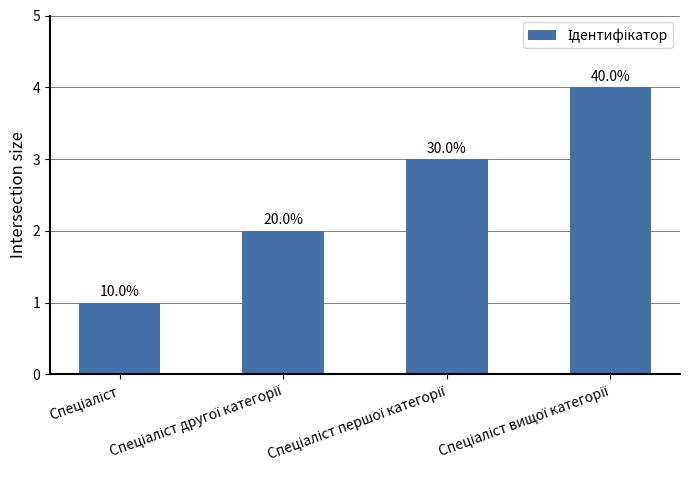

Does the chart contain any negative values?

No